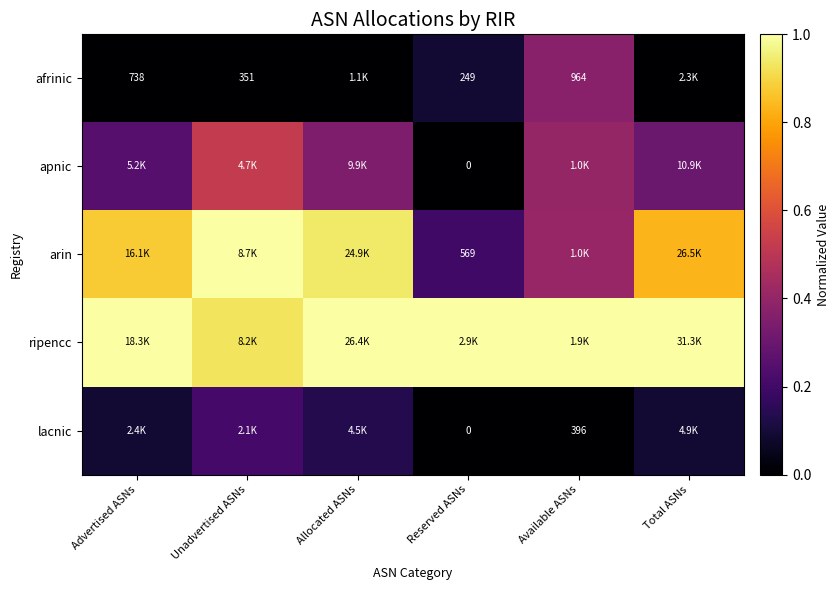

What is the total value across all series at Reserved ASNs?

1.3